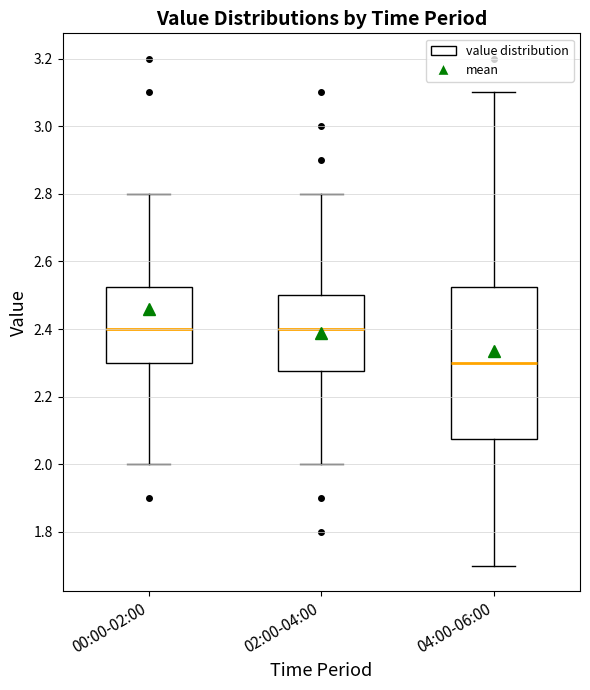

Reading left to right, read every box against the y-axis: the position of its median line, the range the box covers, and the ends of its whiskers. The values are not printed on the chart, so give them approximately, as read against the axis.

00:00-02:00: median 2.40, box 2.30 to 2.52, whiskers 2.00 to 2.80
02:00-04:00: median 2.40, box 2.28 to 2.50, whiskers 2.00 to 2.80
04:00-06:00: median 2.30, box 2.08 to 2.52, whiskers 1.70 to 3.10